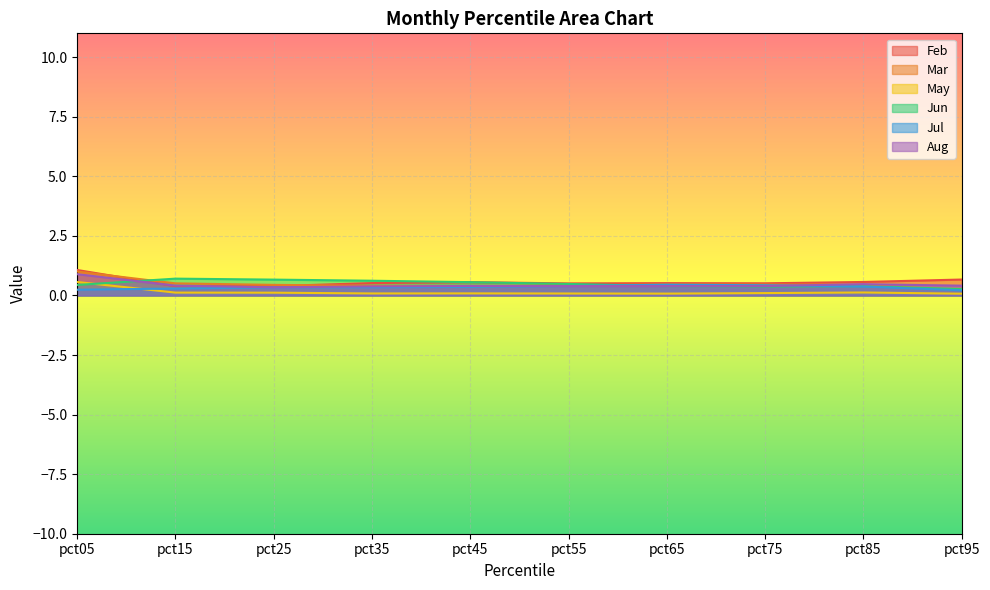

At pct75, list the series in order from smallest to largest.

May, Jun, Aug, Jul, Mar, Feb